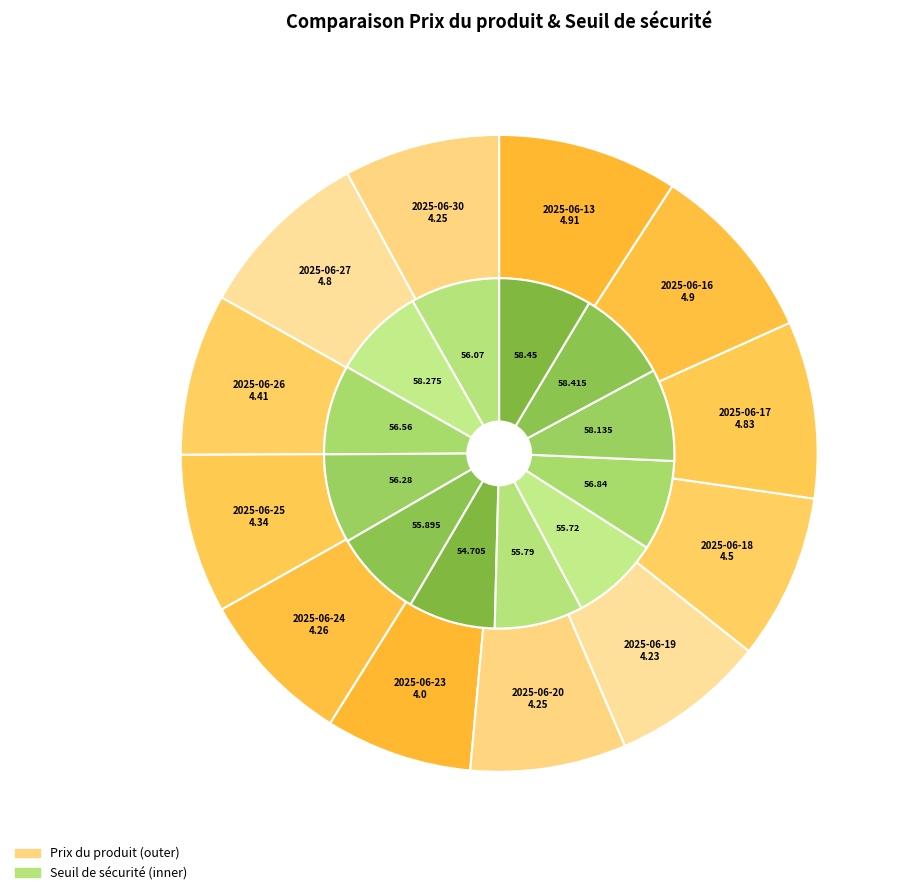

To the nearest percent, what is the combined percentage of 2025-06-18 and 2025-06-30?

16%